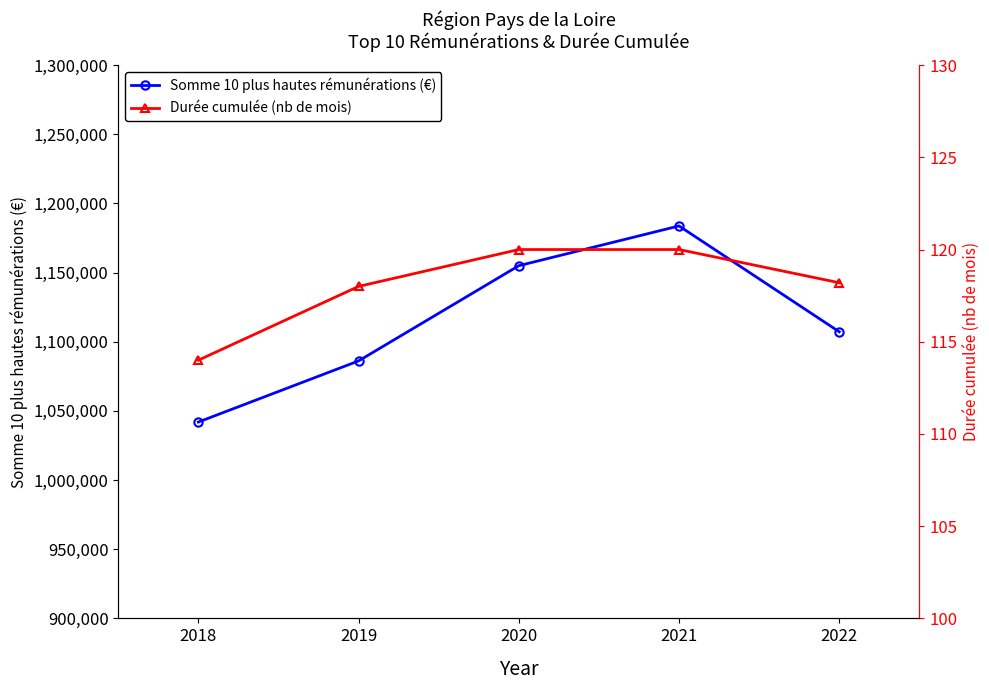

List the labels in order of Somme 10 plus hautes rémunérations (€) value, largest first.

2021, 2020, 2022, 2019, 2018